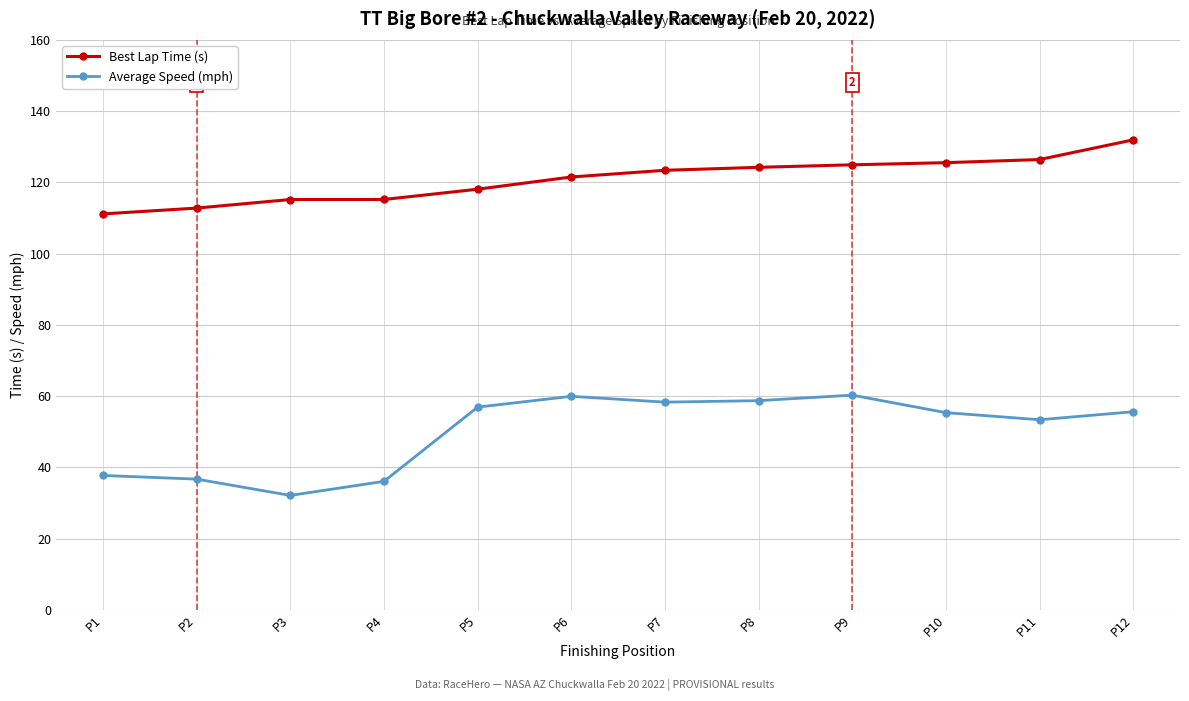

True or false: Best Lap Time (s) and Average Speed (mph) intersect in this chart.

False